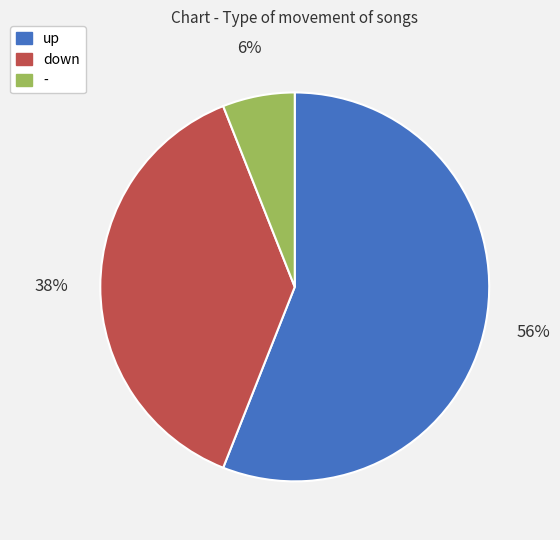

Which category has the biggest portion of the pie?

up